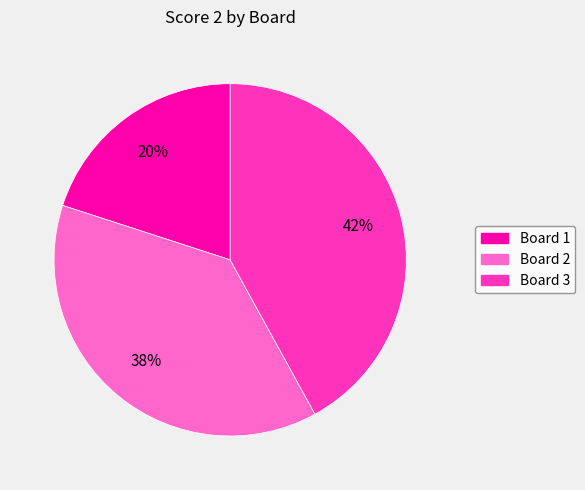

Is there any slice that represents more than half of the pie?

No